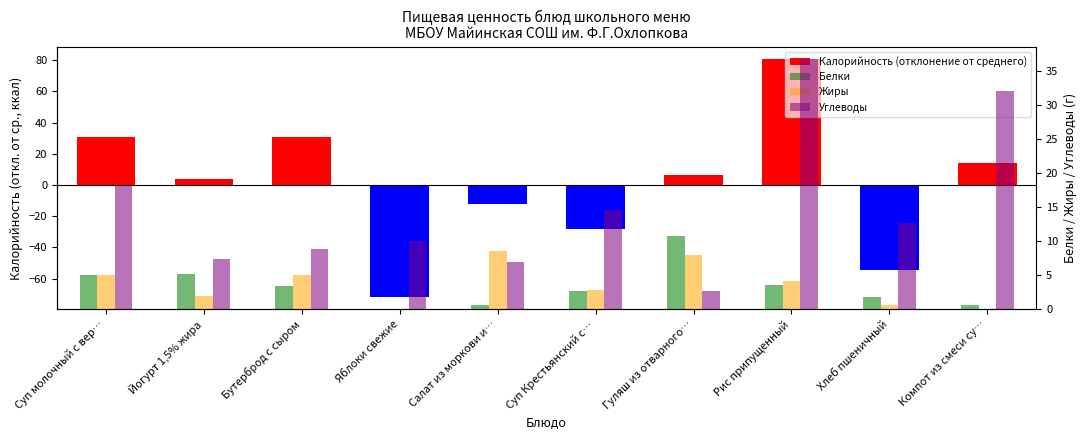

Between Салат из моркови и… and Яблоки свежие, which is larger?

Салат из моркови и…